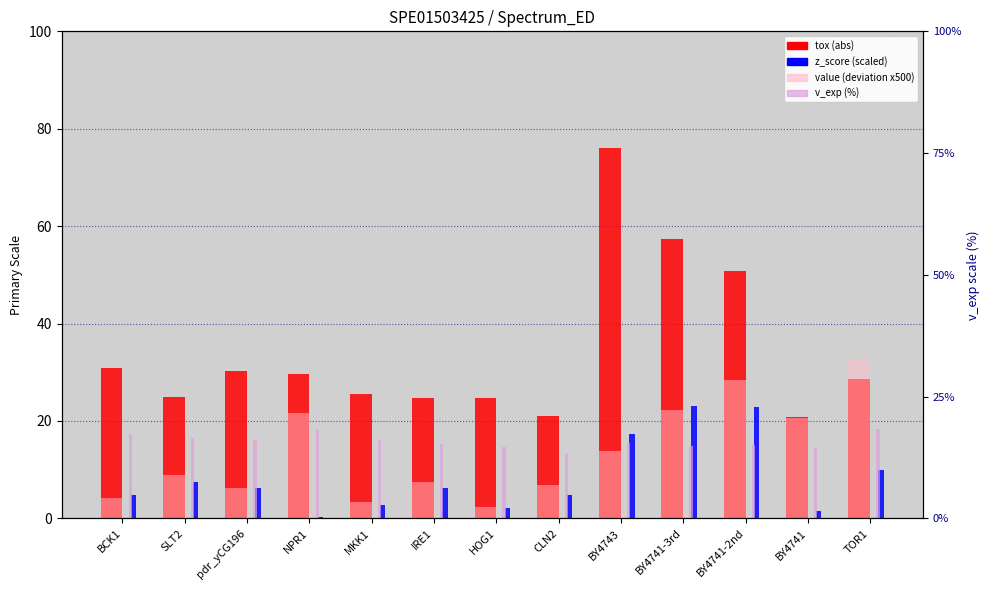

What are all the series names shown in the legend?

tox (abs), z_score (scaled), value (deviation x500), v_exp (%)